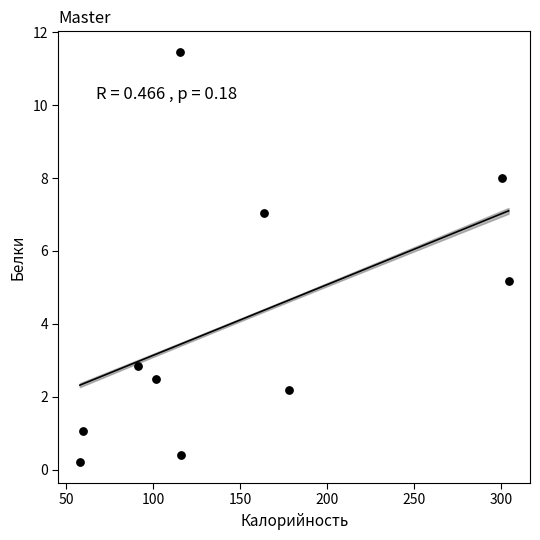

What Y value in the scatter plot is closest to 5?

5.2